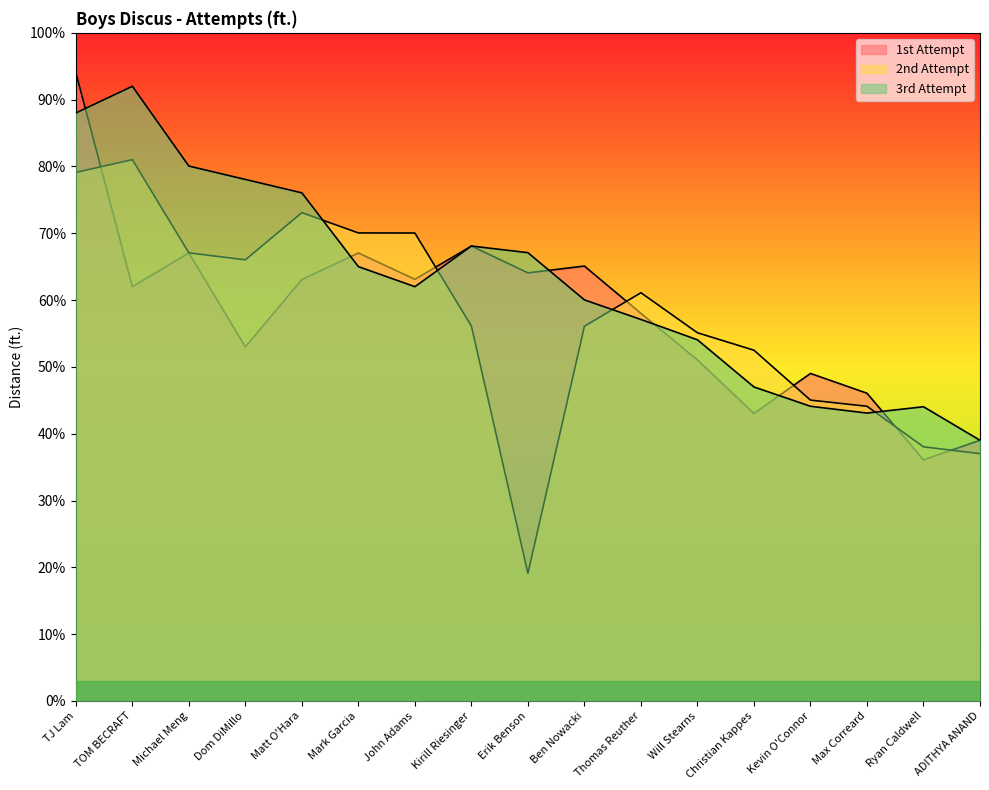

True or false: 1st Attempt has a value of 13.7 at Christian Kappes.

False